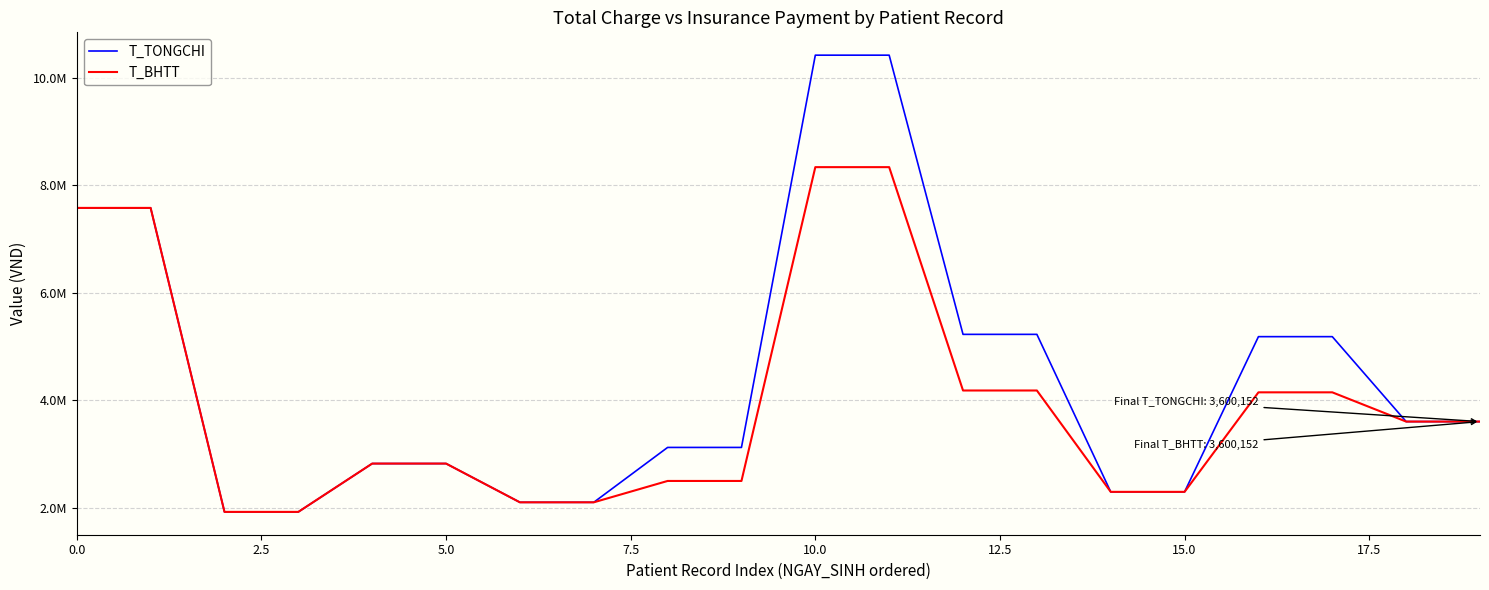

Does the chart display data point markers on the line(s)?

No